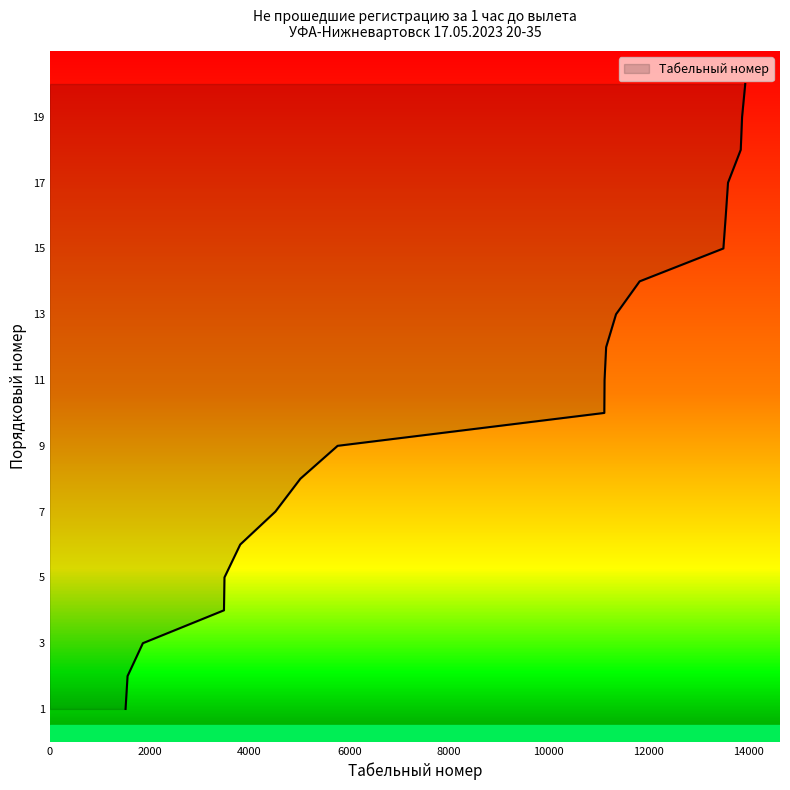

List the labels in order of value, largest first.

13935, 13872, 13845, 13590, 13545, 13497, 11819, 11346, 11148, 11116, 11111, 5767, 5021, 4520, 3816, 3500, 3490, 1865, 1558, 1518